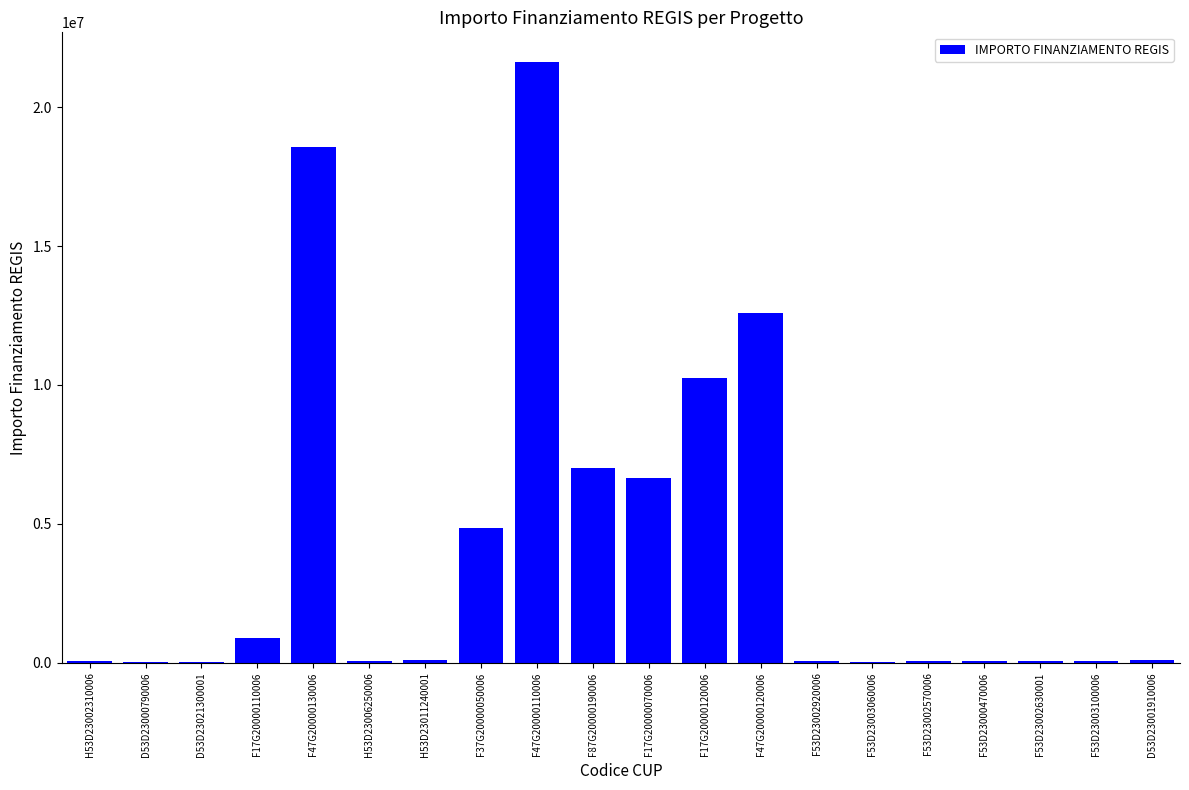

What is the sum of all values?

83177959.2